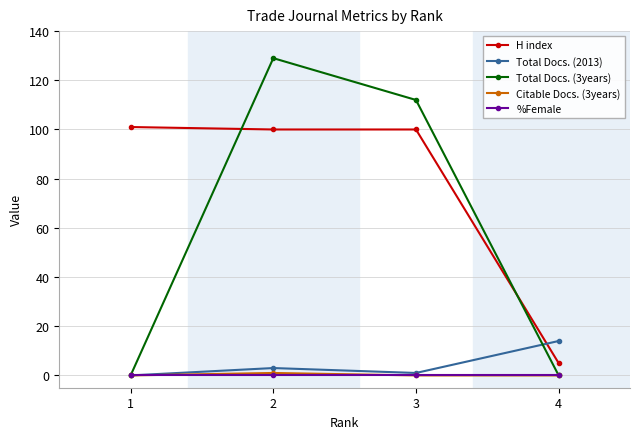

At how many categories does at least one series exceed 80?

3